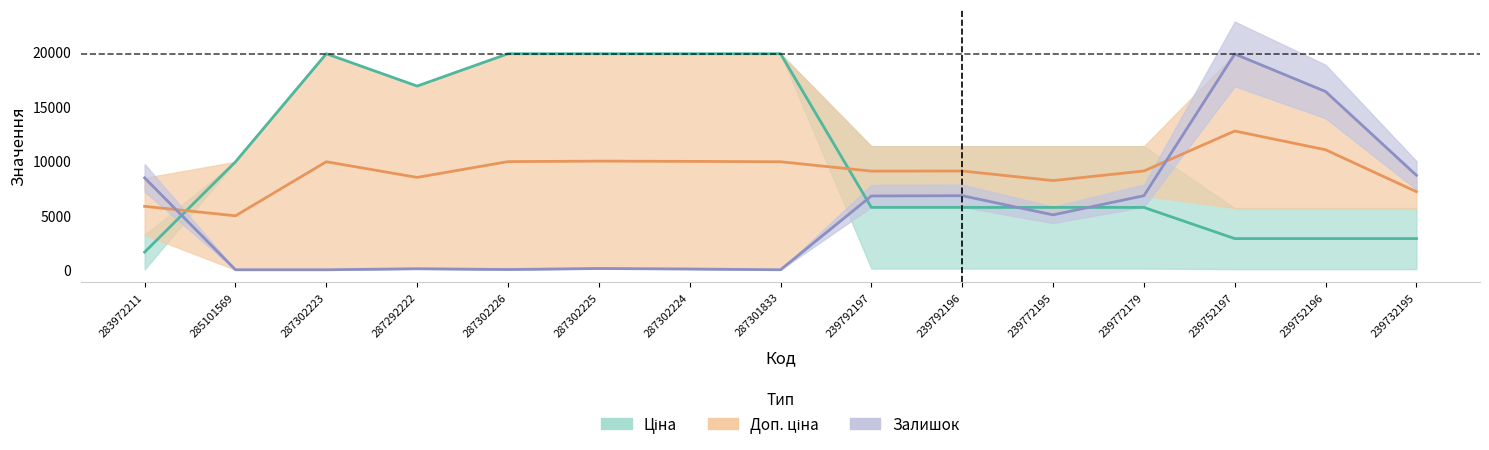

What is the spread (max minus min) of values at 239752197?

16945.8